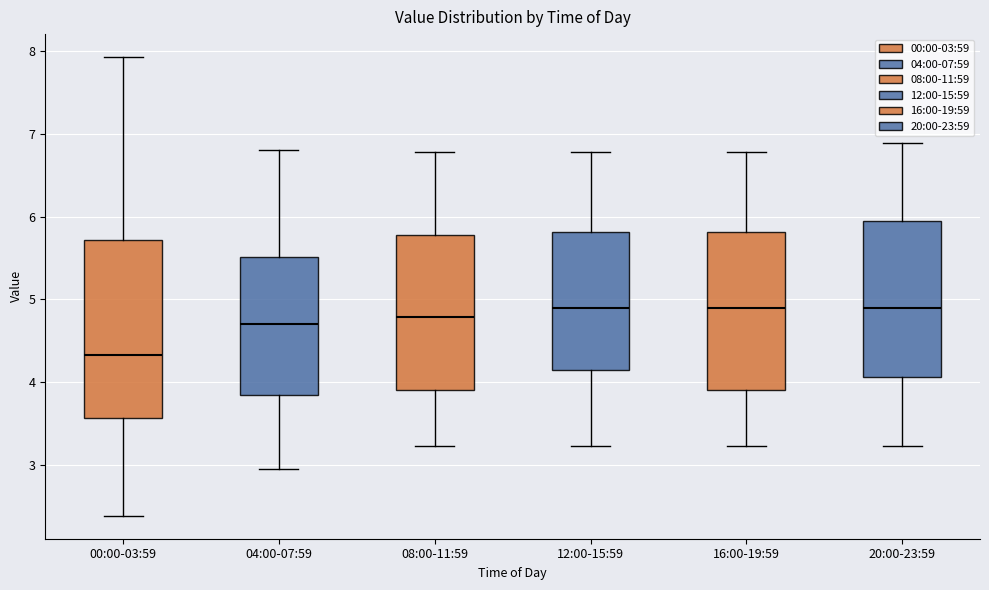

Which box's median line is the lowest?

00:00-03:59